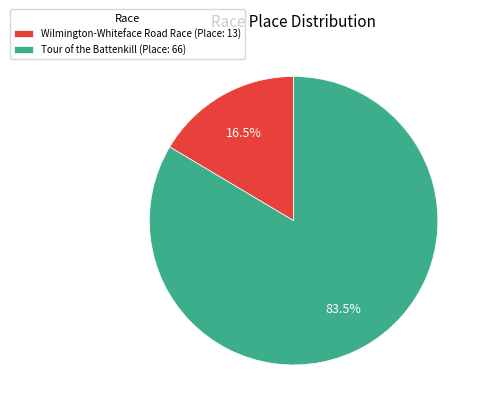

To the nearest percent, what is the combined percentage of Wilmington-Whiteface Road Race and Tour of the Battenkill?

100%